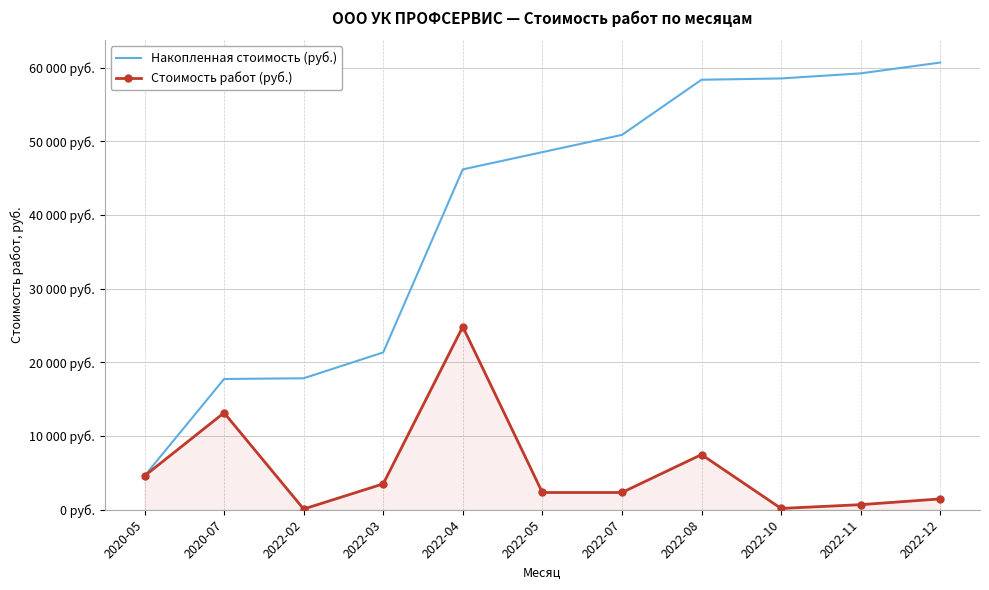

Which category has the lowest value in the Накопленная стоимость (руб.) series?

2020-05